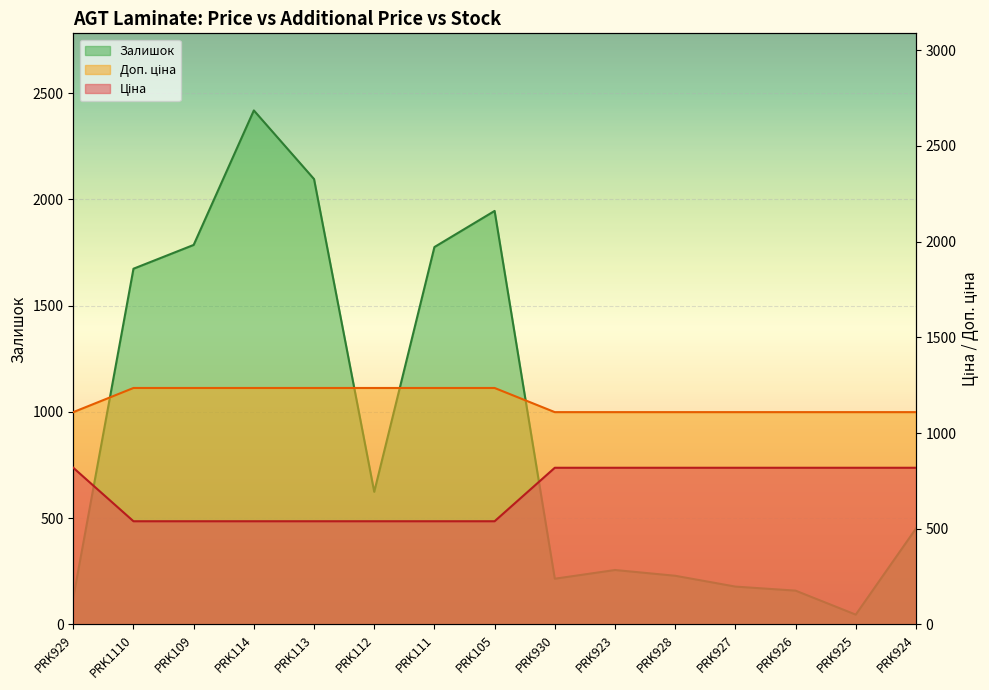

What position from the left is PRK109?

3